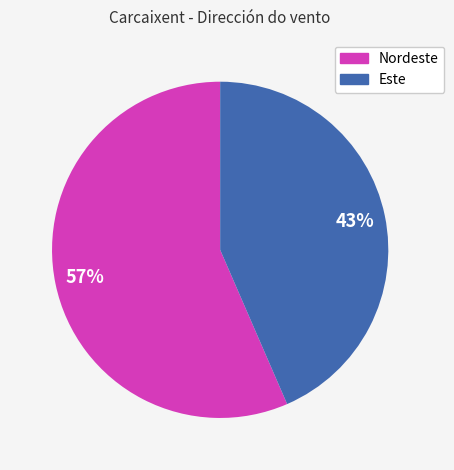

Combined, do Nordeste and Este account for over 50%?

Yes